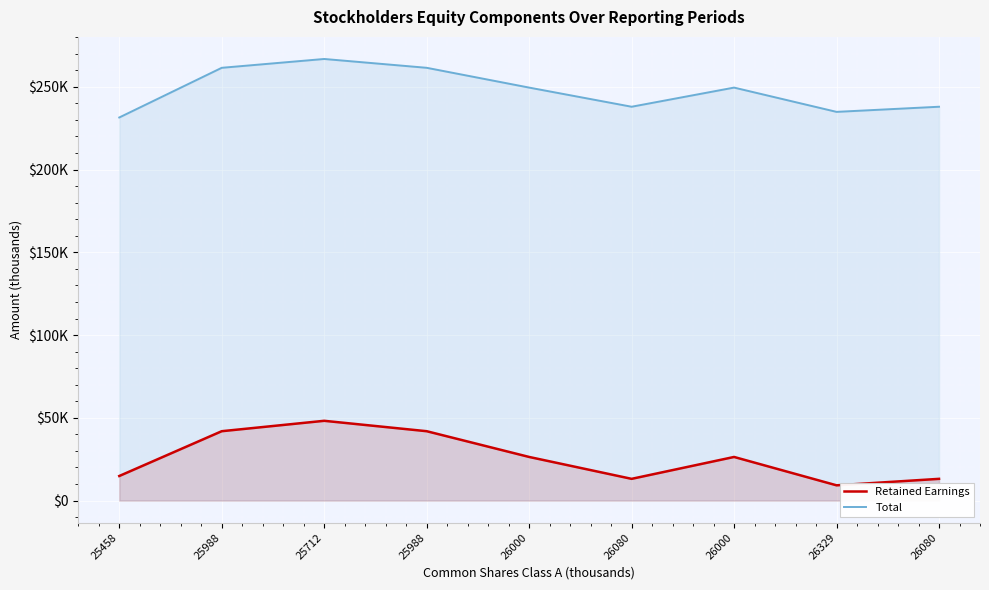

List the series in order of their peak value, highest first.

Total, Retained Earnings